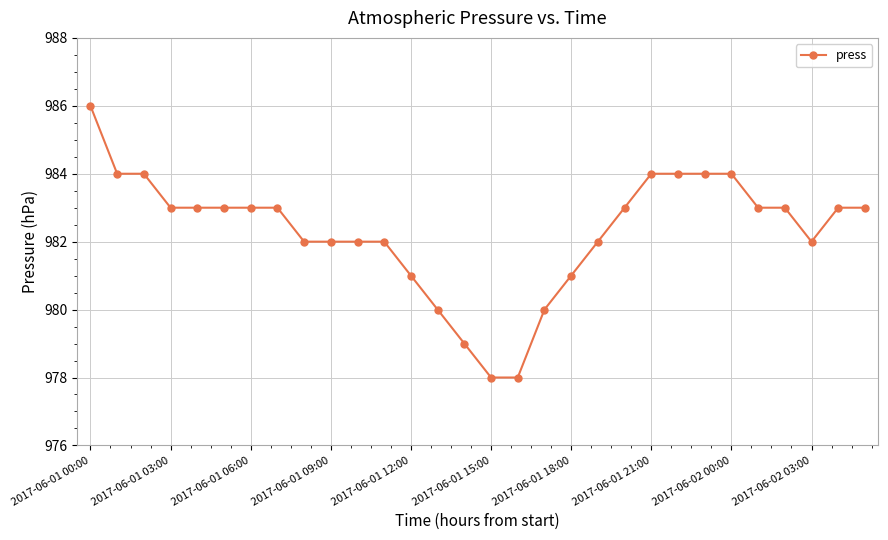

What is the minimum value shown in the chart?

978